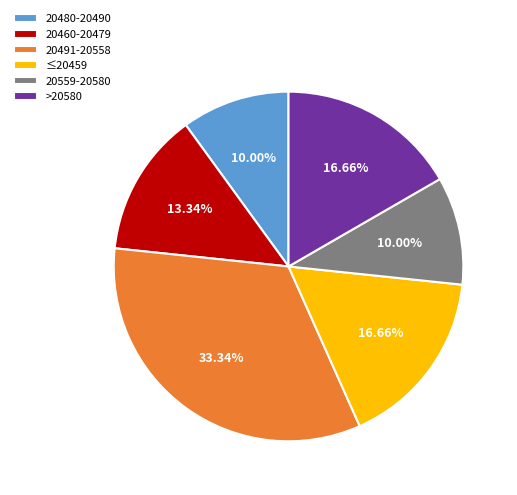

Is there a majority slice in this chart?

No